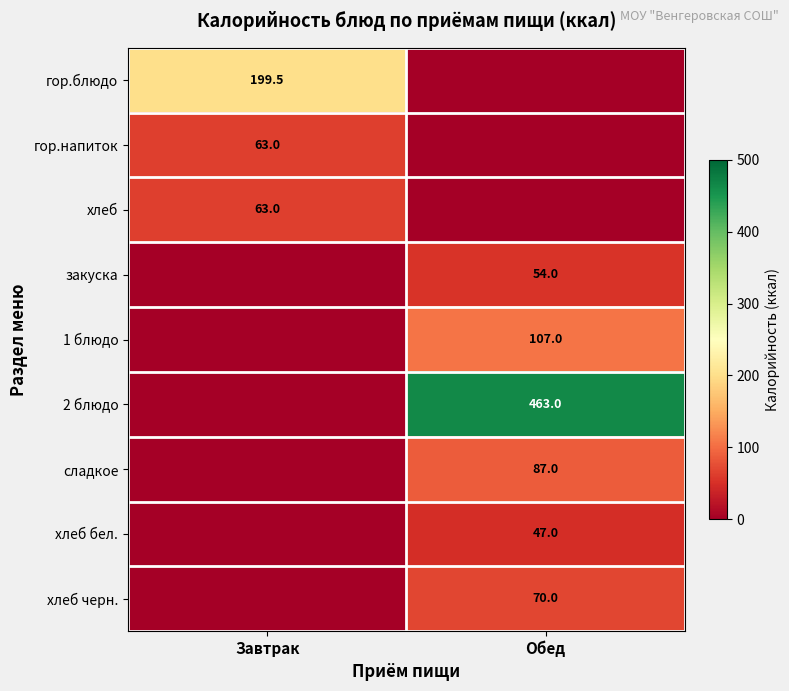

Is it true that гор.напиток equals 63.0 at Завтрак?

True